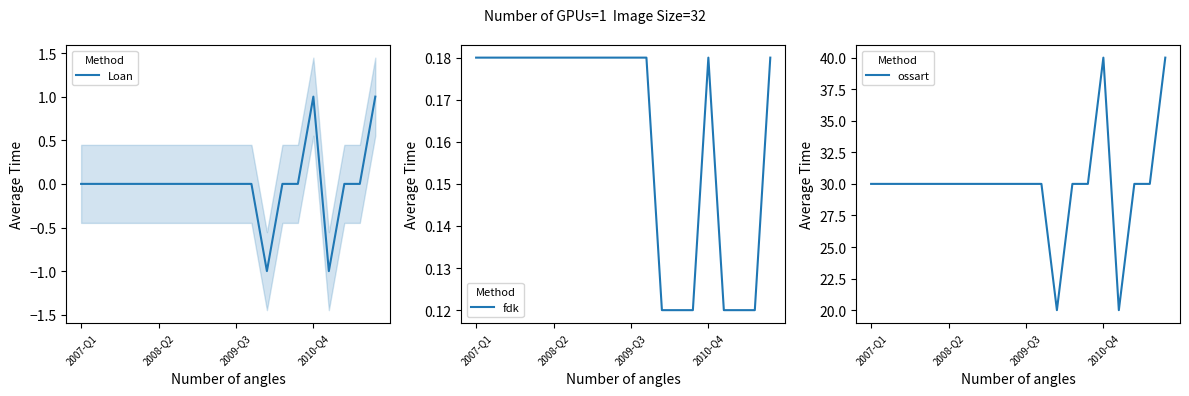

True or false: there are more than 1 points higher than both neighbors.

False